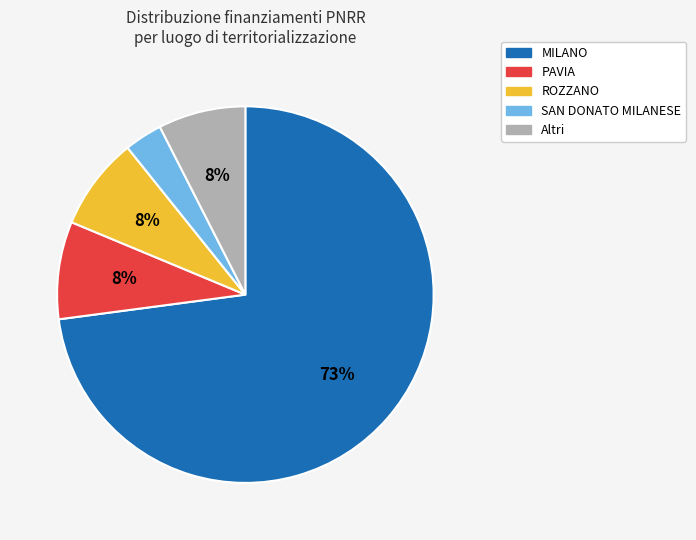

Which slice is the smallest?

SAN DONATO MILANESE